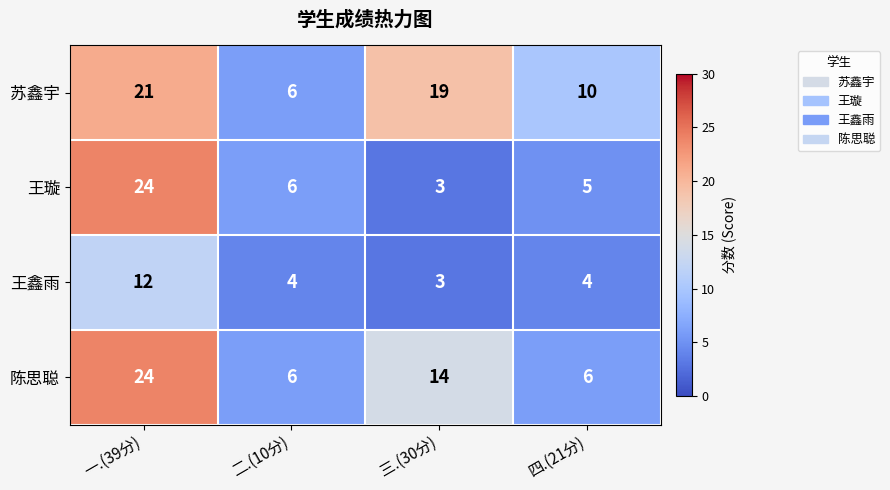

Reading left to right, list all the values displayed in this chart.

苏鑫宇: 一.(39分)=21	二.(10分)=6	三.(30分)=19	四.(21分)=10
王璇: 一.(39分)=24	二.(10分)=6	三.(30分)=3	四.(21分)=5
王鑫雨: 一.(39分)=12	二.(10分)=4	三.(30分)=3	四.(21分)=4
陈思聪: 一.(39分)=24	二.(10分)=6	三.(30分)=14	四.(21分)=6